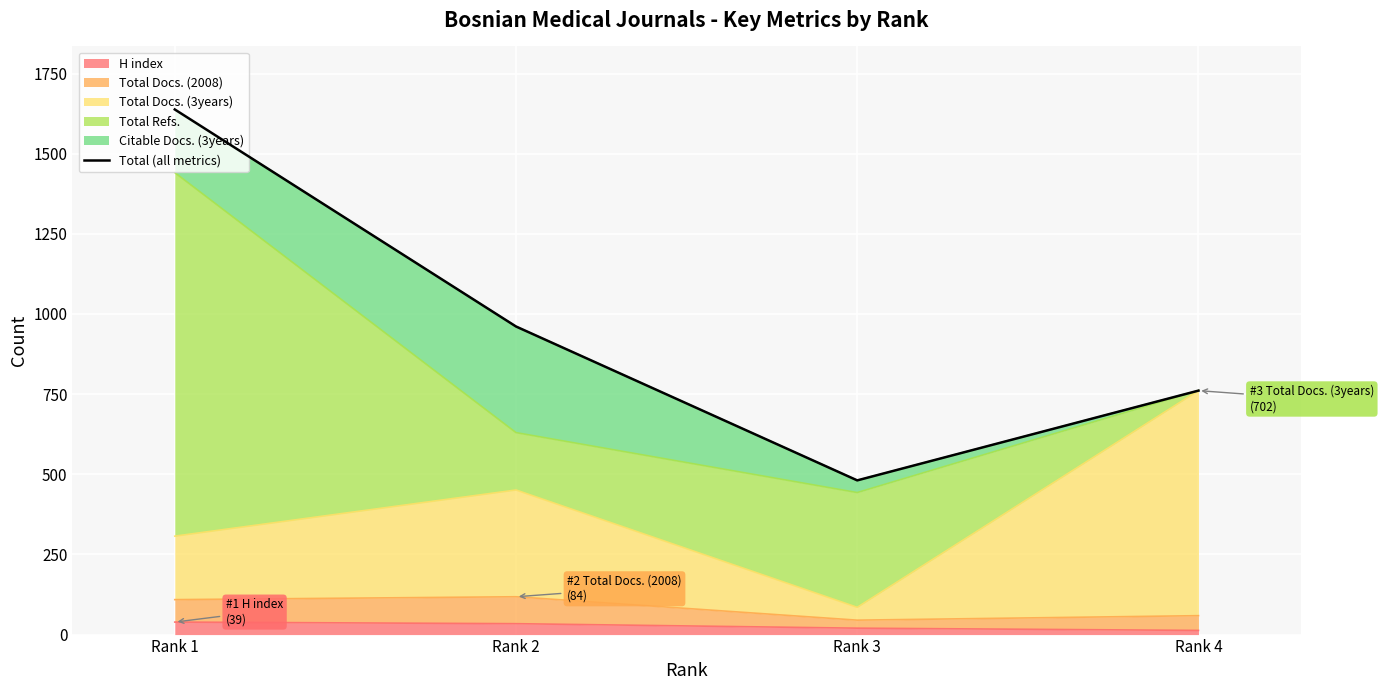

How many data points are less than 961?

2